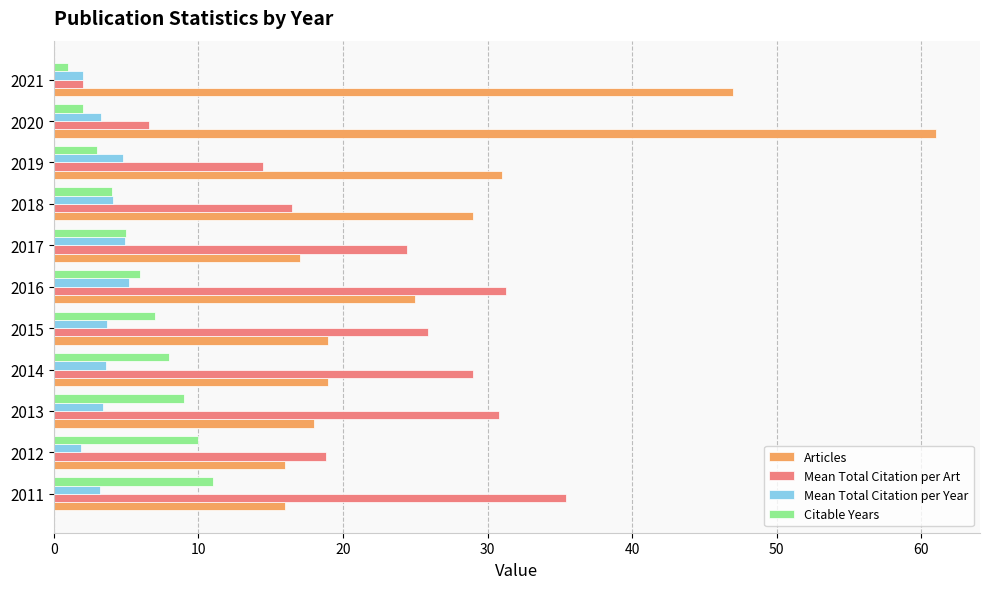

Rank the categories by Citable Years value from lowest to highest.

2021, 2020, 2019, 2018, 2017, 2016, 2015, 2014, 2013, 2012, 2011